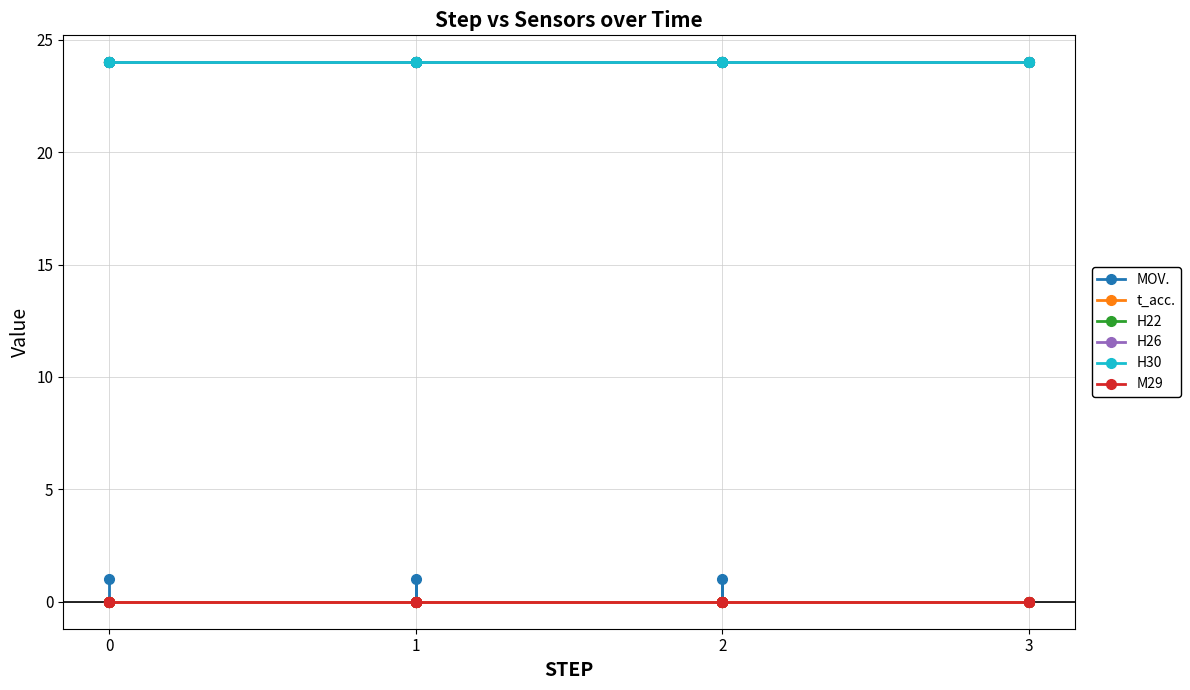

True or false: t_acc. and H22 cross at least once.

False